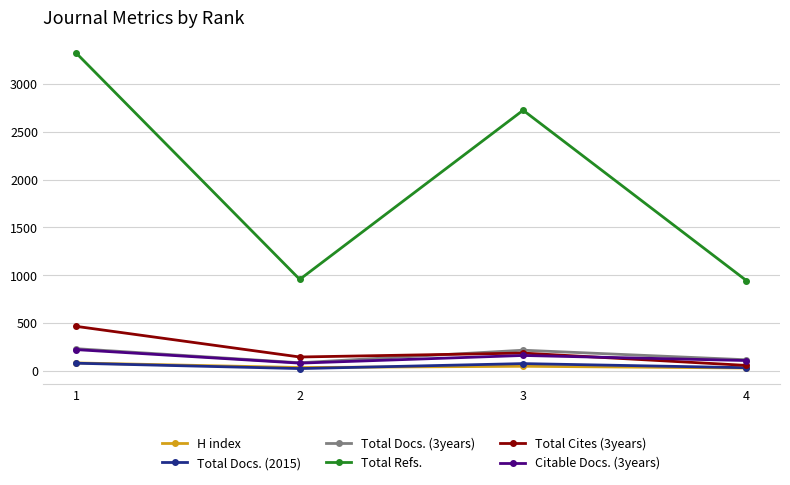

What are all the series names shown in the legend?

H index, Total Docs. (2015), Total Docs. (3years), Total Refs., Total Cites (3years), Citable Docs. (3years)